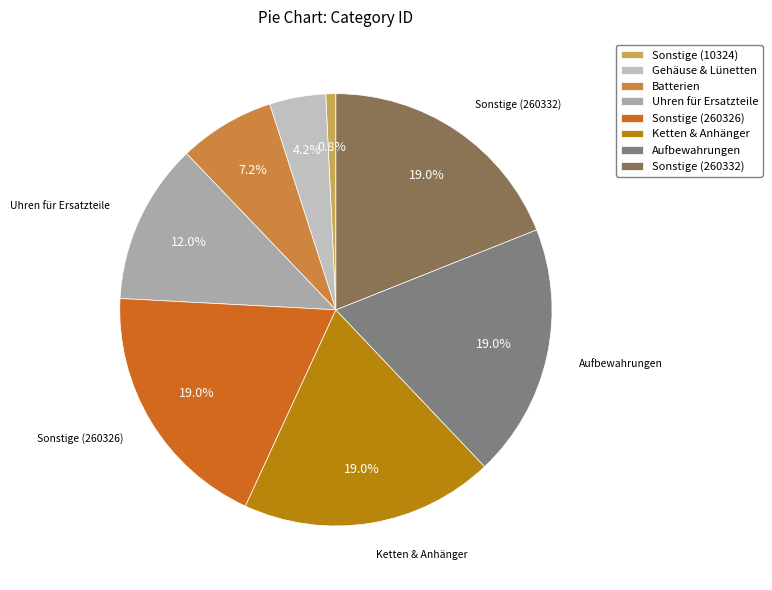

Rank the categories by value from highest to lowest.

Sonstige (260332), Aufbewahrungen, Ketten & Anhänger, Sonstige (260326), Uhren für Ersatzteile, Batterien, Gehäuse & Lünetten, Sonstige (10324)